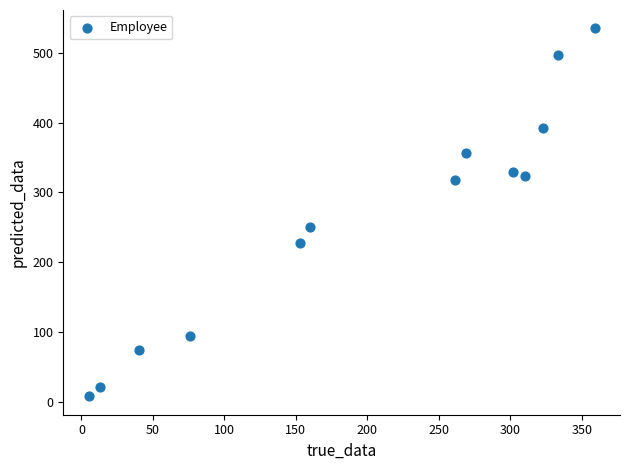

What is the range of X values (max minus min)?

354